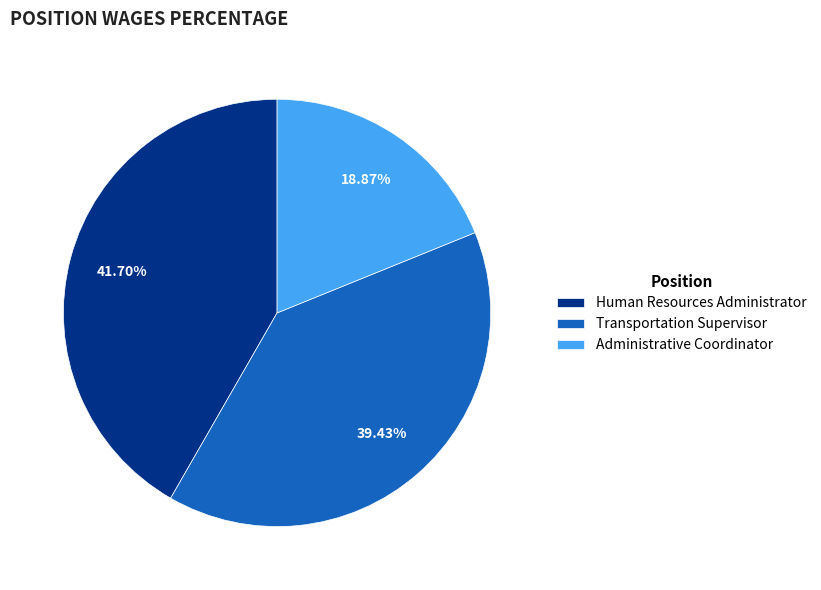

Which category has the smallest portion of the pie?

Administrative Coordinator